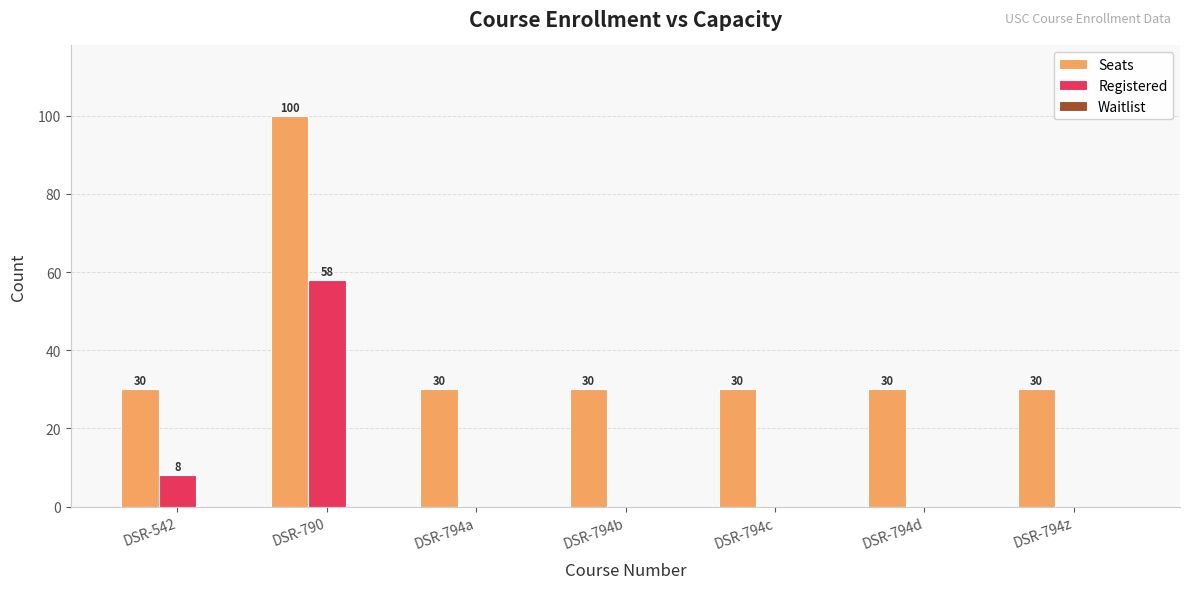

True or false: Registered has a value of -32 at DSR-794a.

False